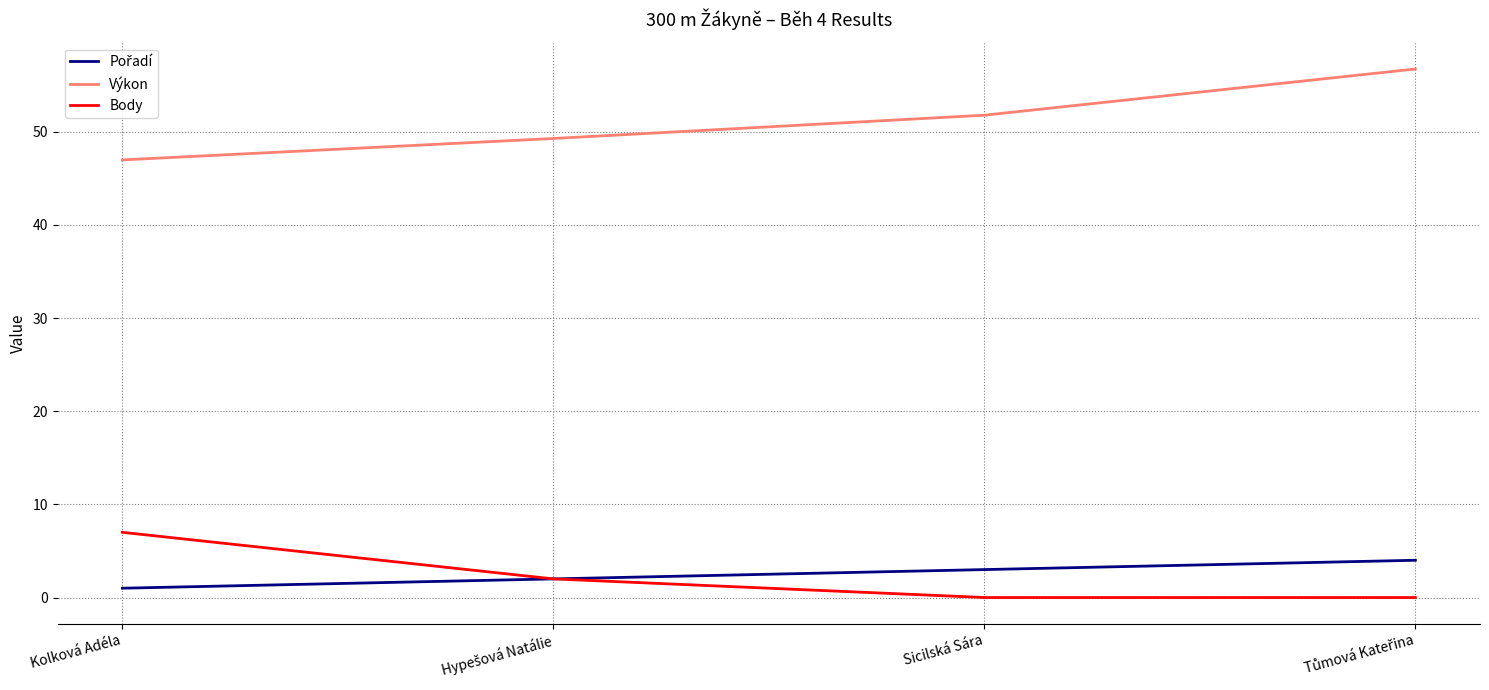

At how many categories does at least one series exceed 26?

4